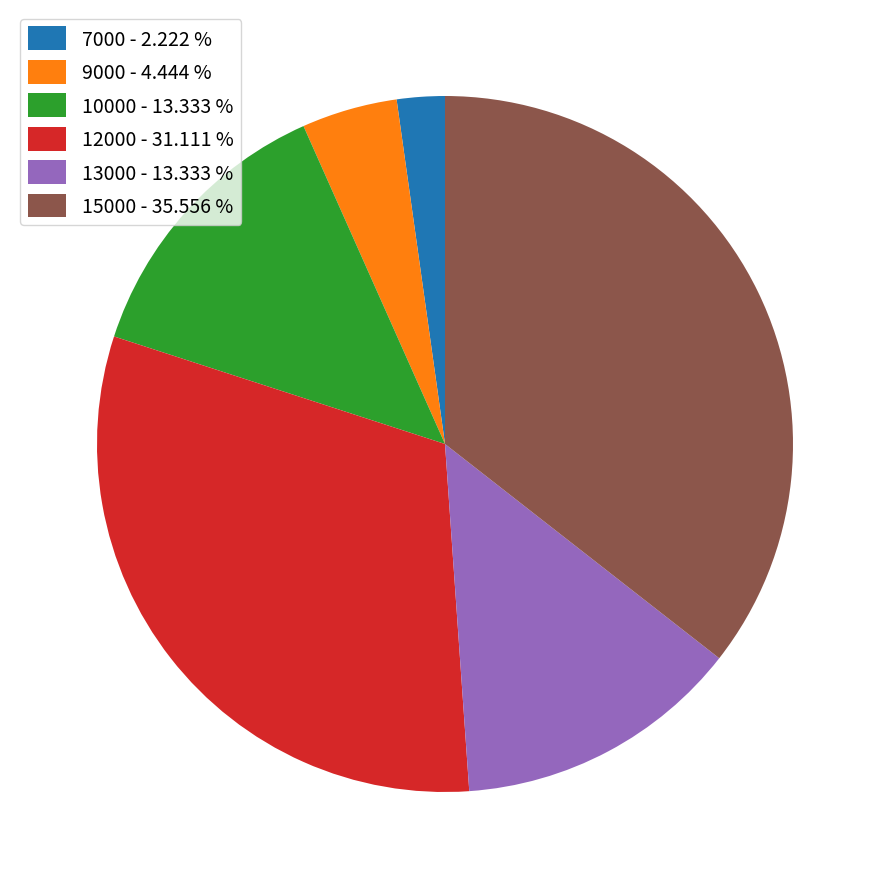

Between 15000 and 13000, which is larger?

15000